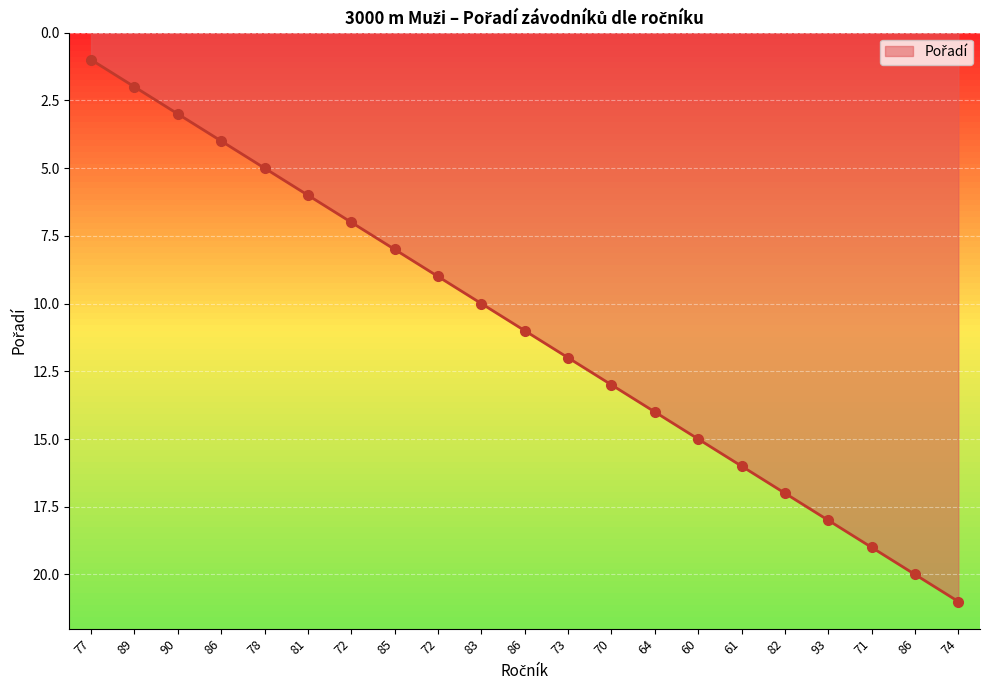

Approximately how many times larger is the value at 86 compared to 86?

0.2